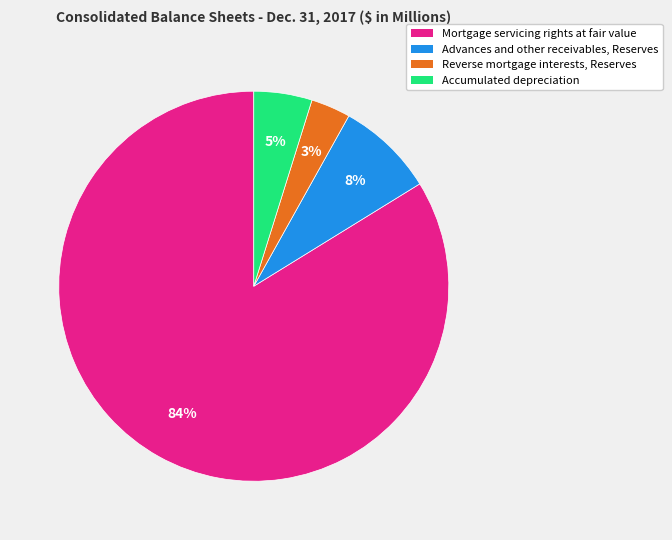

How many slices are in this pie chart?

4